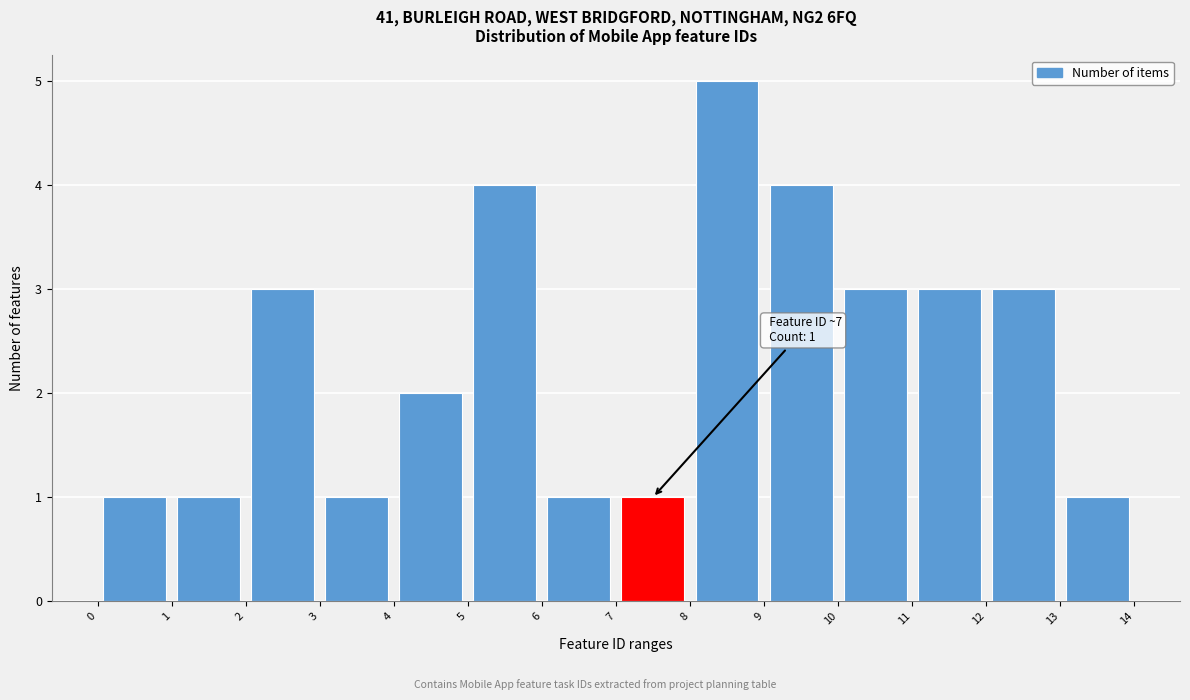

Which range on the x-axis has the tallest bar?

8 to 9